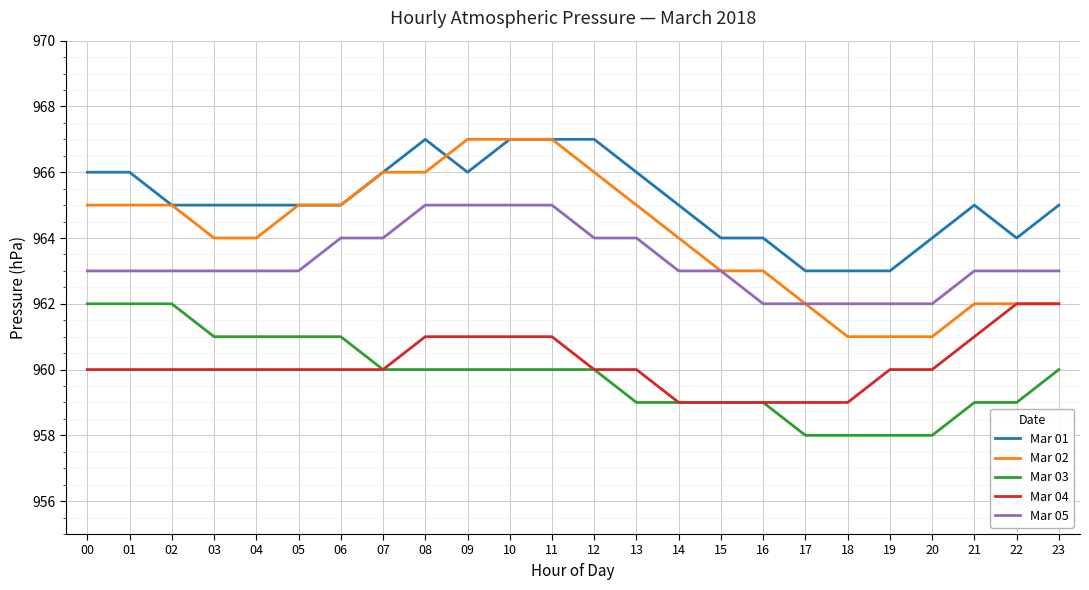

True or false: Mar 05 and Mar 04 intersect in this chart.

False